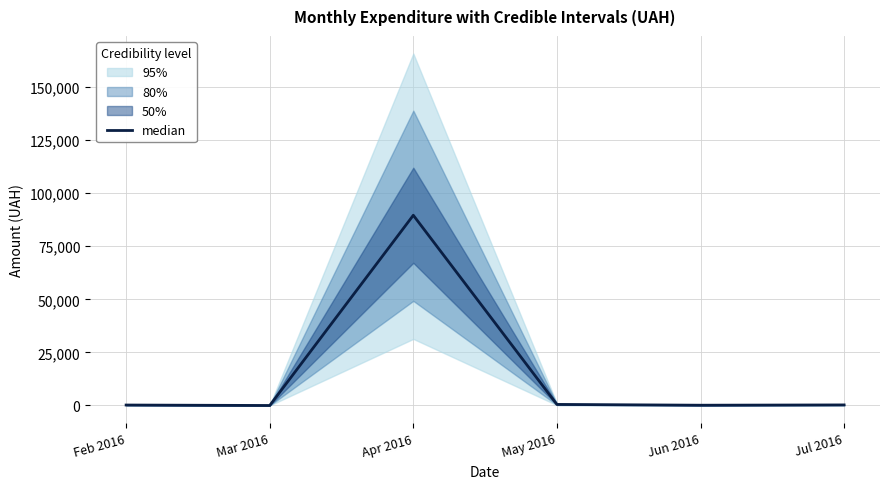

List the labels in order of value, largest first.

Apr 2016, May 2016, Jul 2016, Feb 2016, Jun 2016, Mar 2016